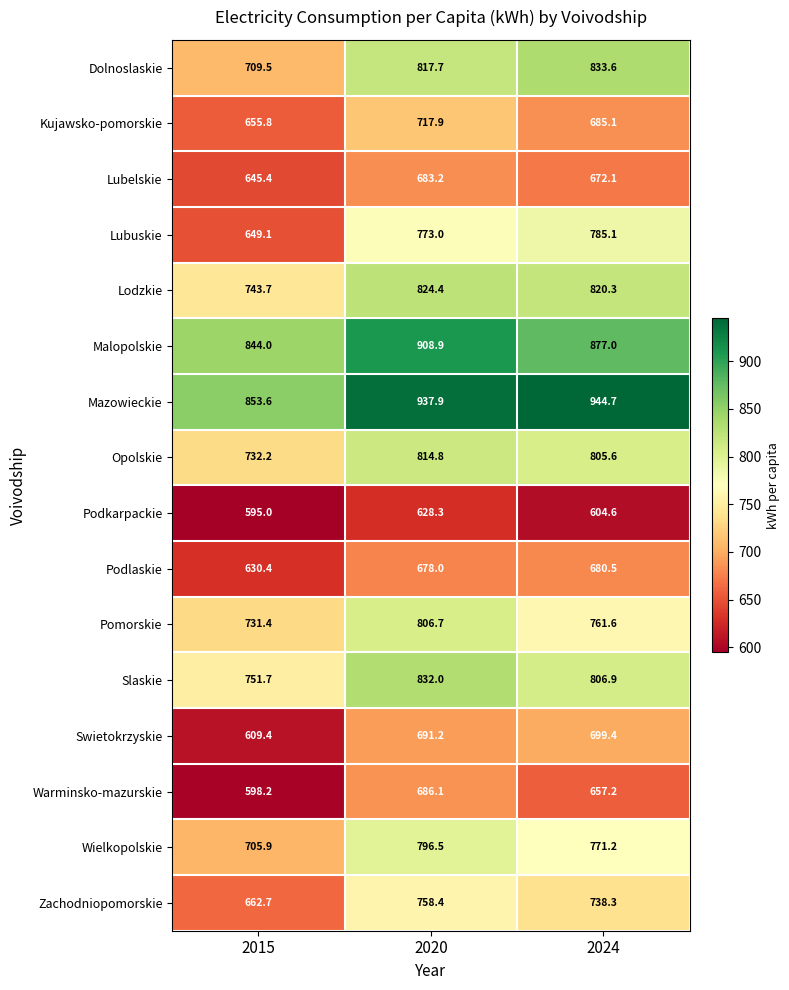

What is the total value across all series at 2020?

12355.0